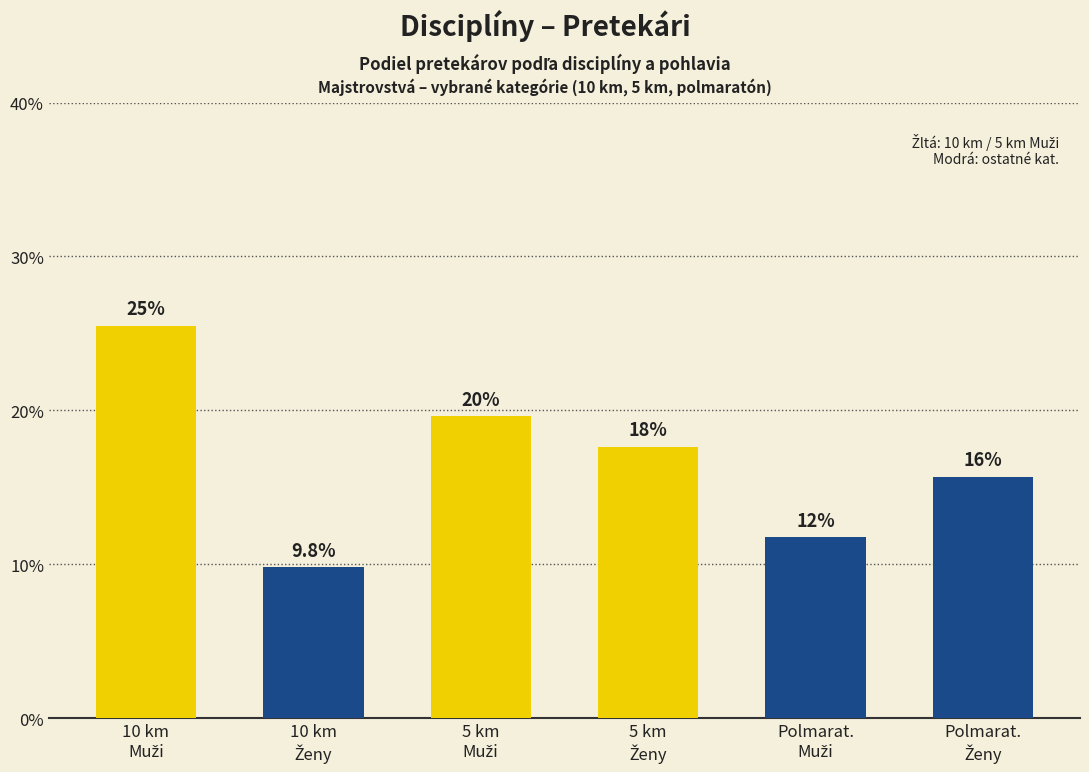

Are the bars horizontal?

No